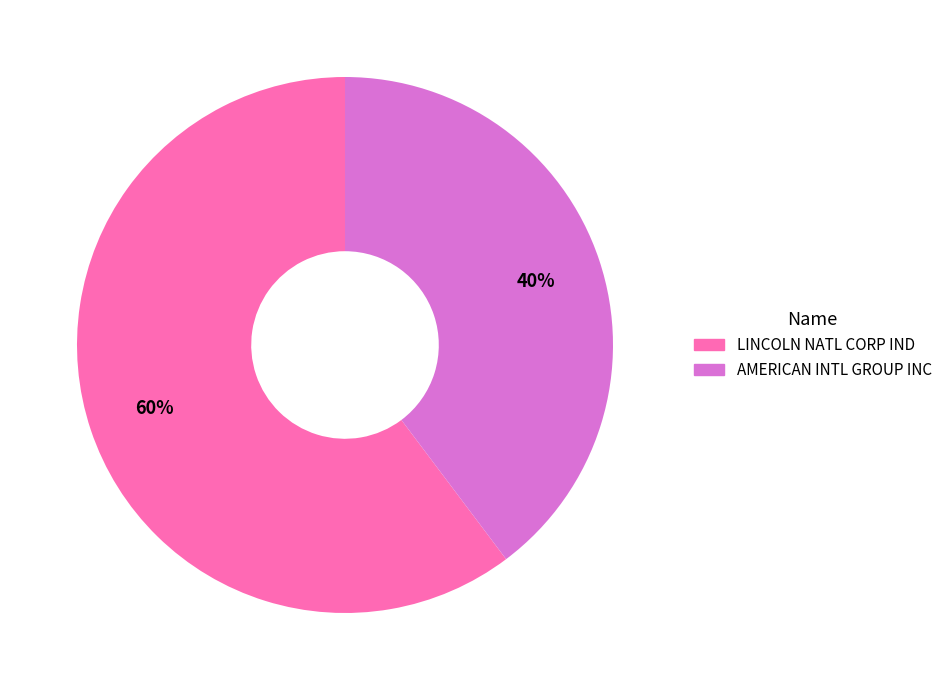

True or false: AMERICAN INTL GROUP INC accounts for 40% of the total.

True